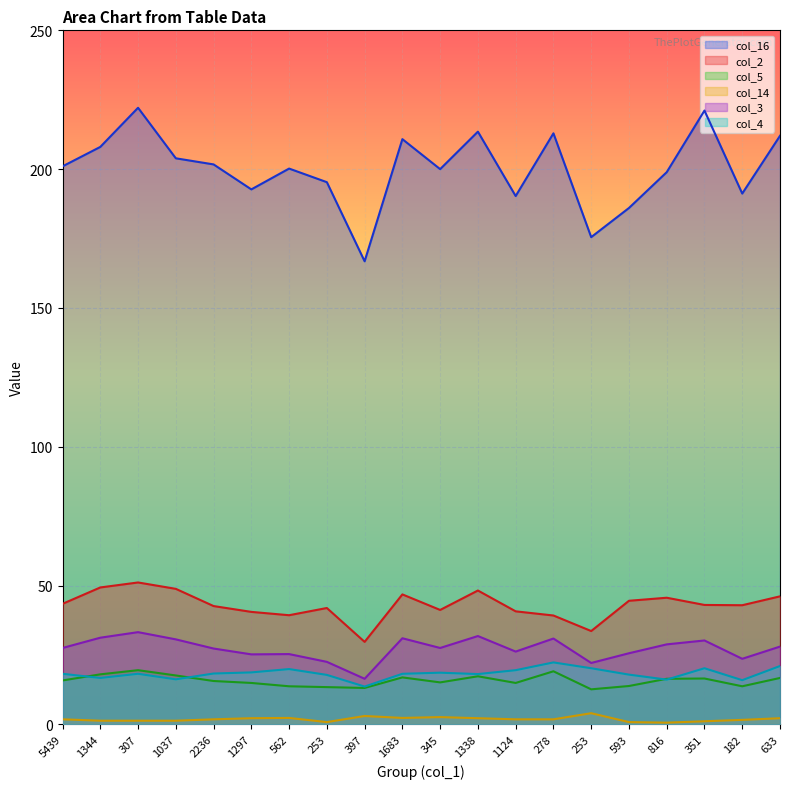

What is the sum of the col_5 values at 351 and 633?

33.2